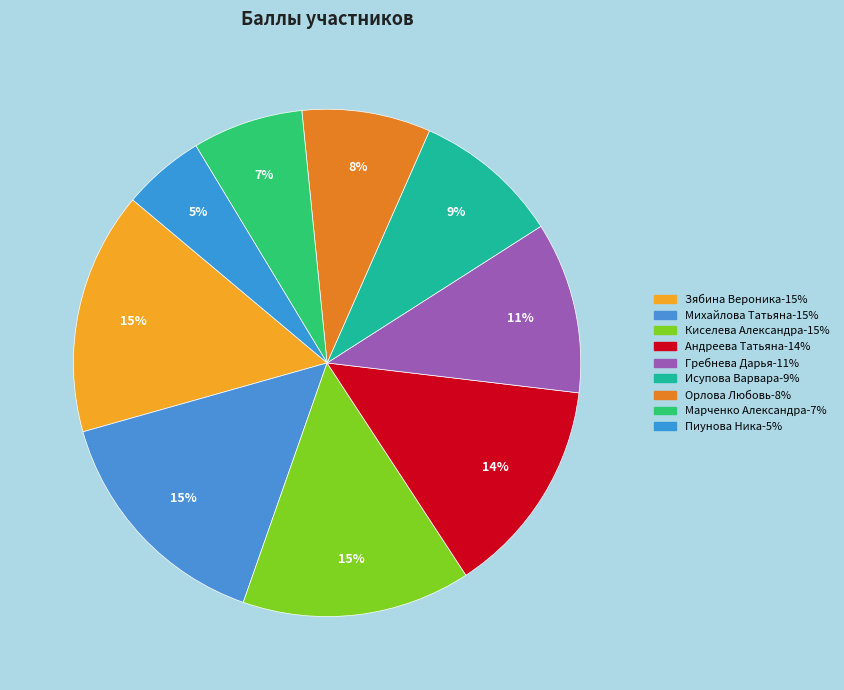

The Орлова Любовь slice represents 8% of the pie. True or false?

True